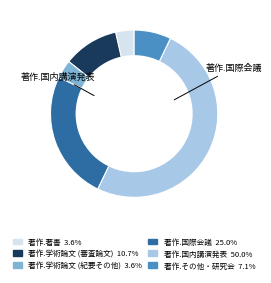

Combined, do 著作.学術論文 (審査論文) and 著作.国内講演発表 account for over 50%?

Yes